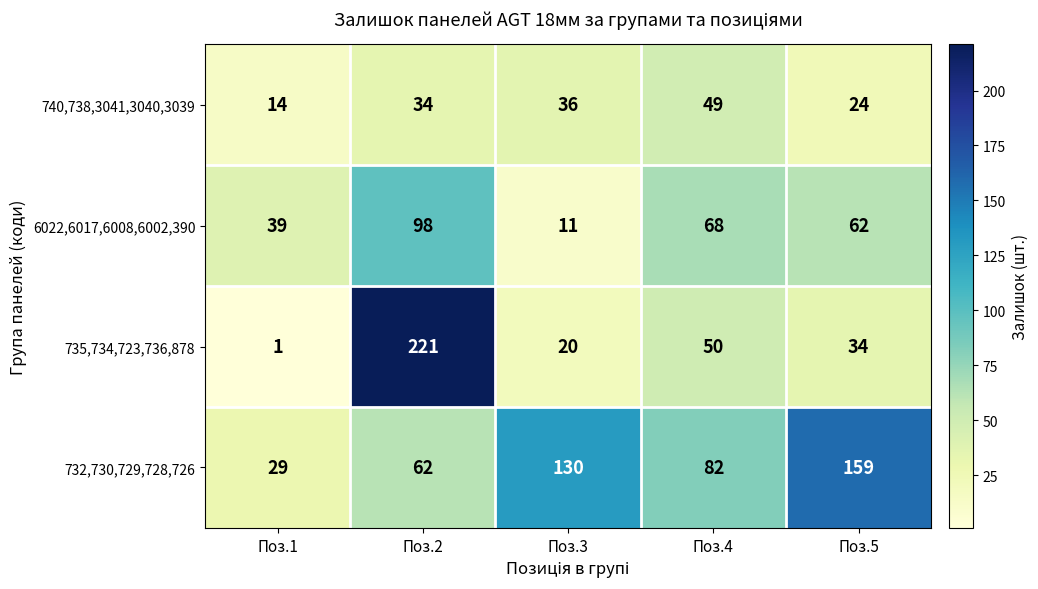

Which series has the largest range (max minus min)?

735,734,723,736,878